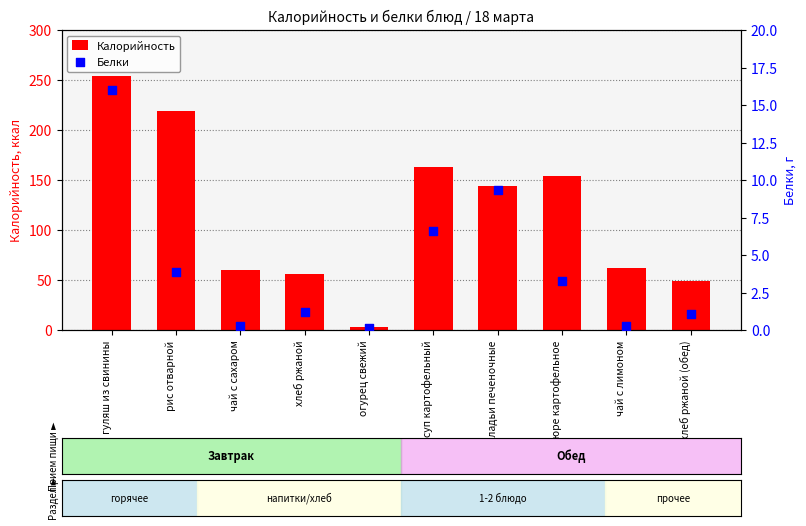

At which category is the sum across all series the highest?

гуляш из свинины